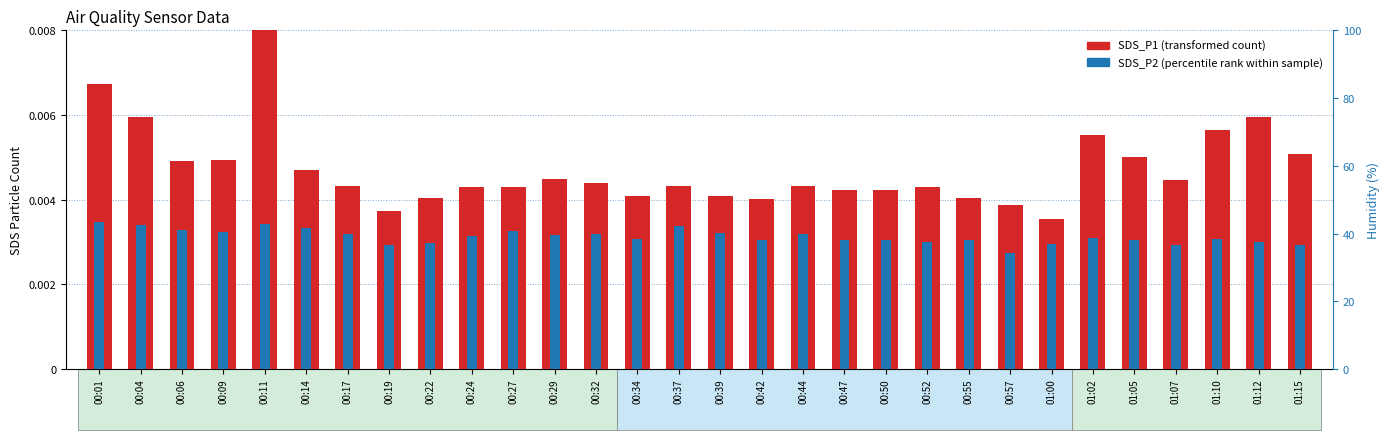

At which category is the sum across all series the highest?

00:11